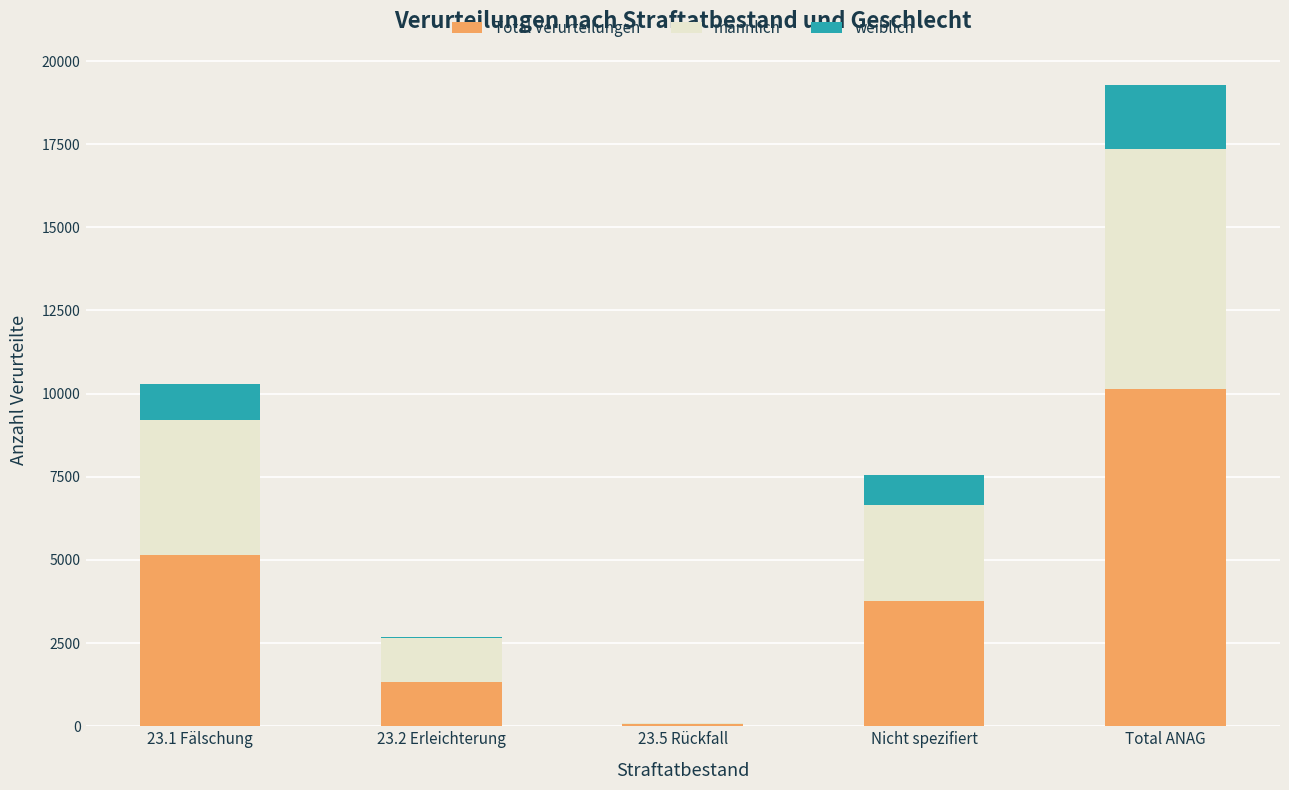

Which category has the highest value in the Total Verurteilungen series?

Total ANAG